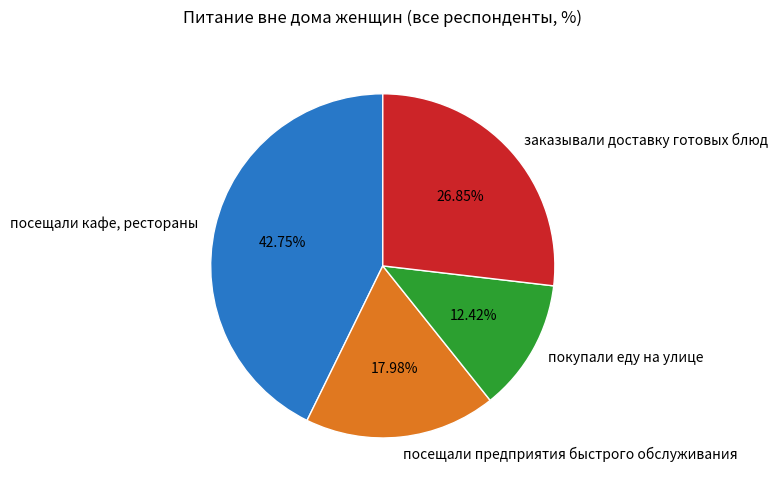

Which slice is the largest?

посещали кафе, рестораны